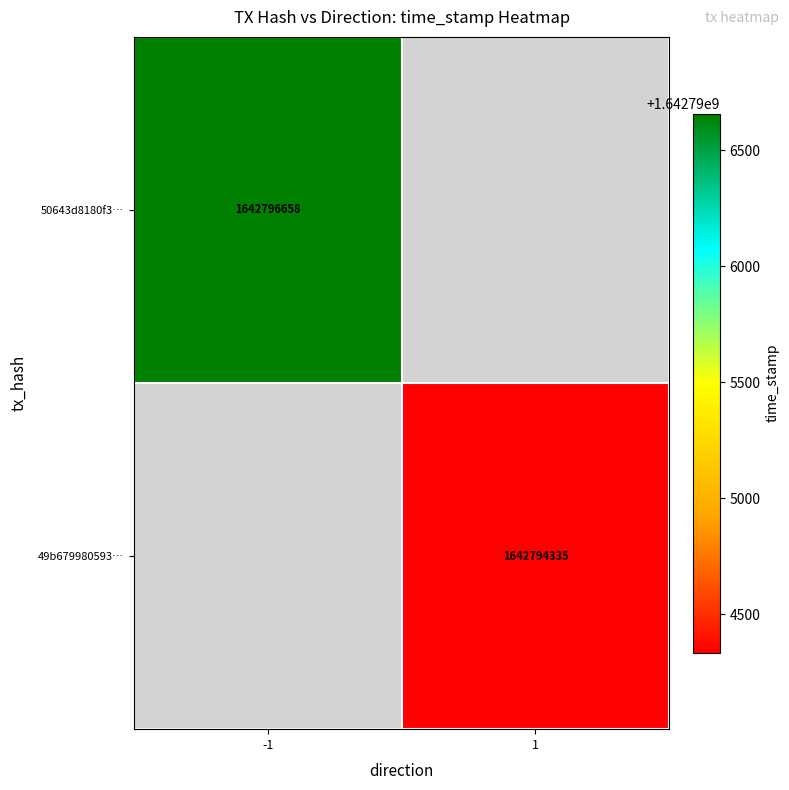

The value of 50643d8180f3… at -1 is 1642796658. True or false?

True